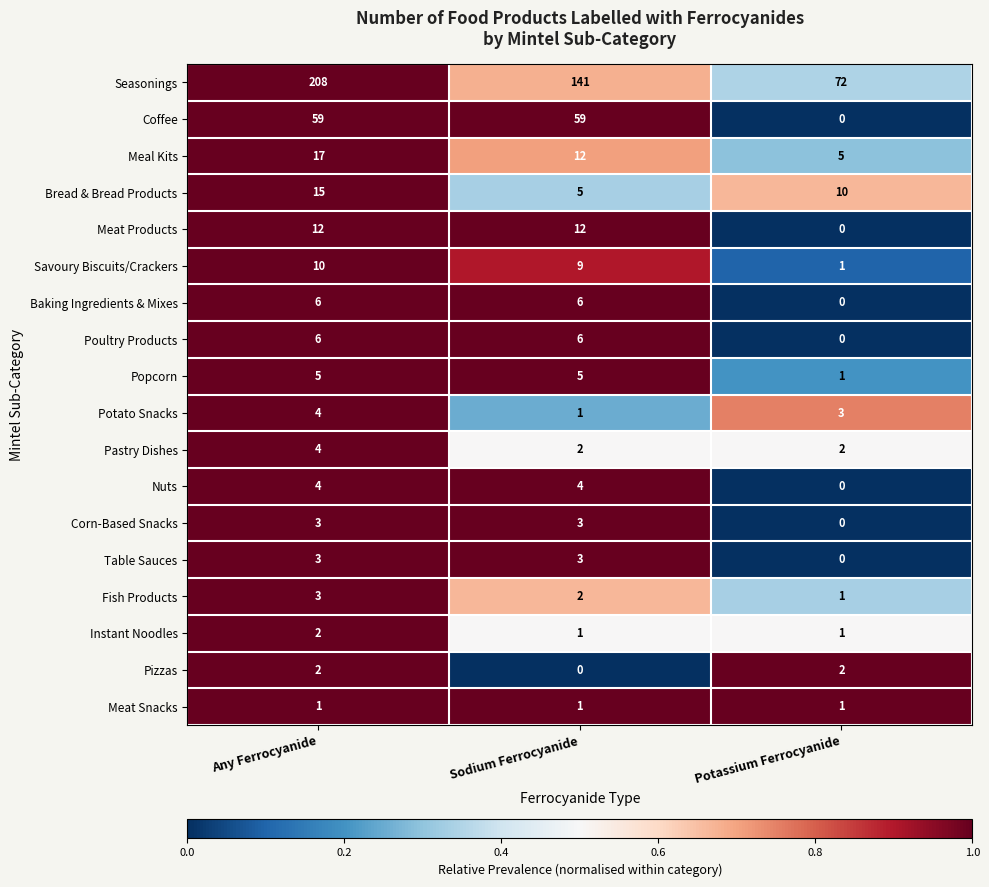

Count the number of data series in this chart.

18